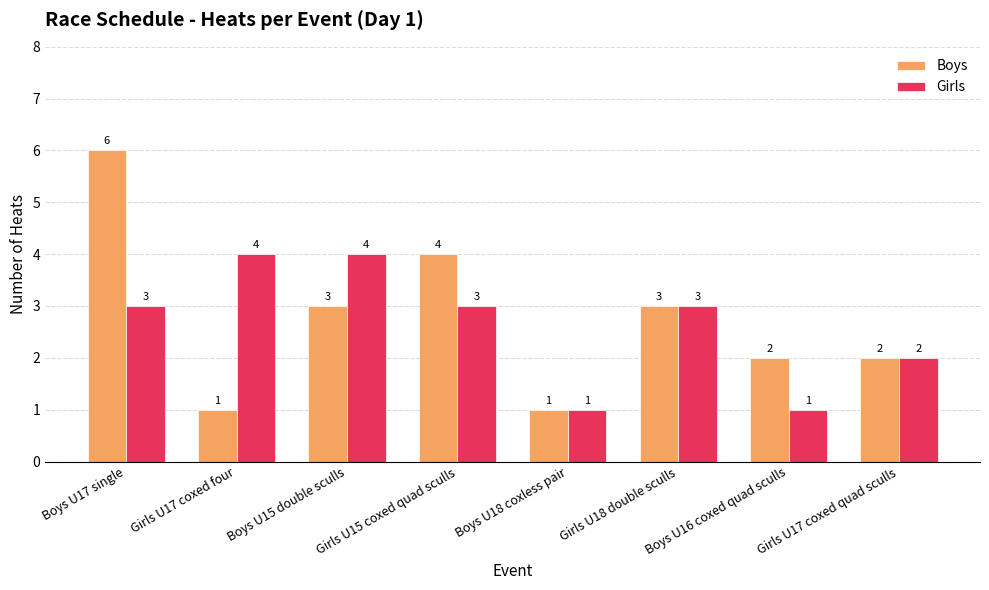

What is the approximate value of Girls at Boys U17 single?

3